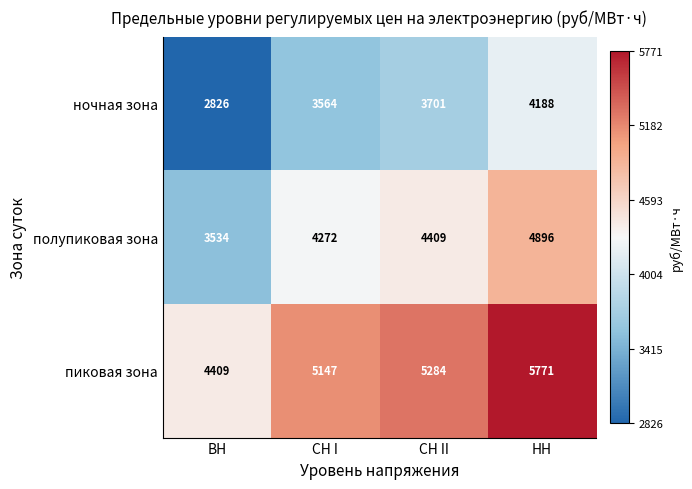

What is the difference between the highest and lowest values at ВН?

1583